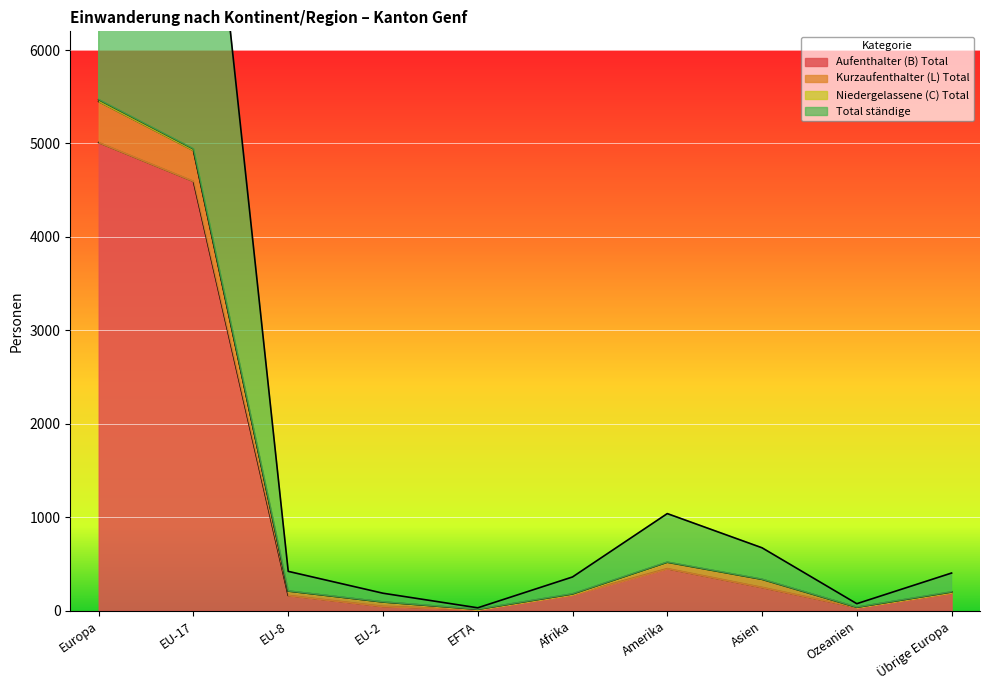

True or false: Kurzaufenthalter (L) Total has more than 1 points higher than both neighbors.

False